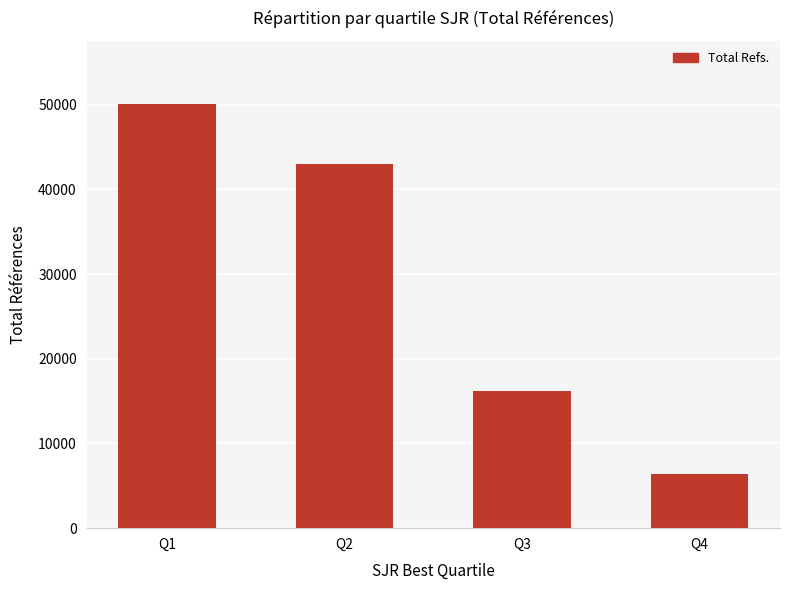

True or false: the data shows 25104 at Q2.

False